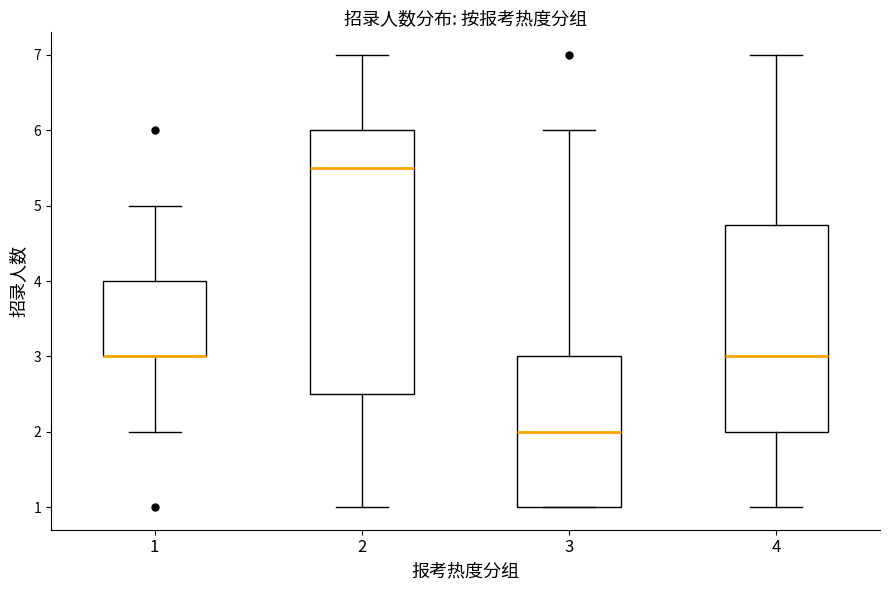

Reading left to right, transcribe this box plot: for each box, give where its median line is, the range the box spans, and where its two whiskers end, as read against the y-axis. The values are not printed on the chart, so give them approximately, as read against the axis.

1: median 3.0 (drawn on the box's lower edge), box 3.0 to 4.0, whiskers 2.0 to 5.0
2: median 5.5, box 2.5 to 6.0, whiskers 1.0 to 7.0
3: median 2.0, box 1.0 to 3.0, whiskers 1.0 to 6.0
4: median 3.0, box 2.0 to 4.8, whiskers 1.0 to 7.0